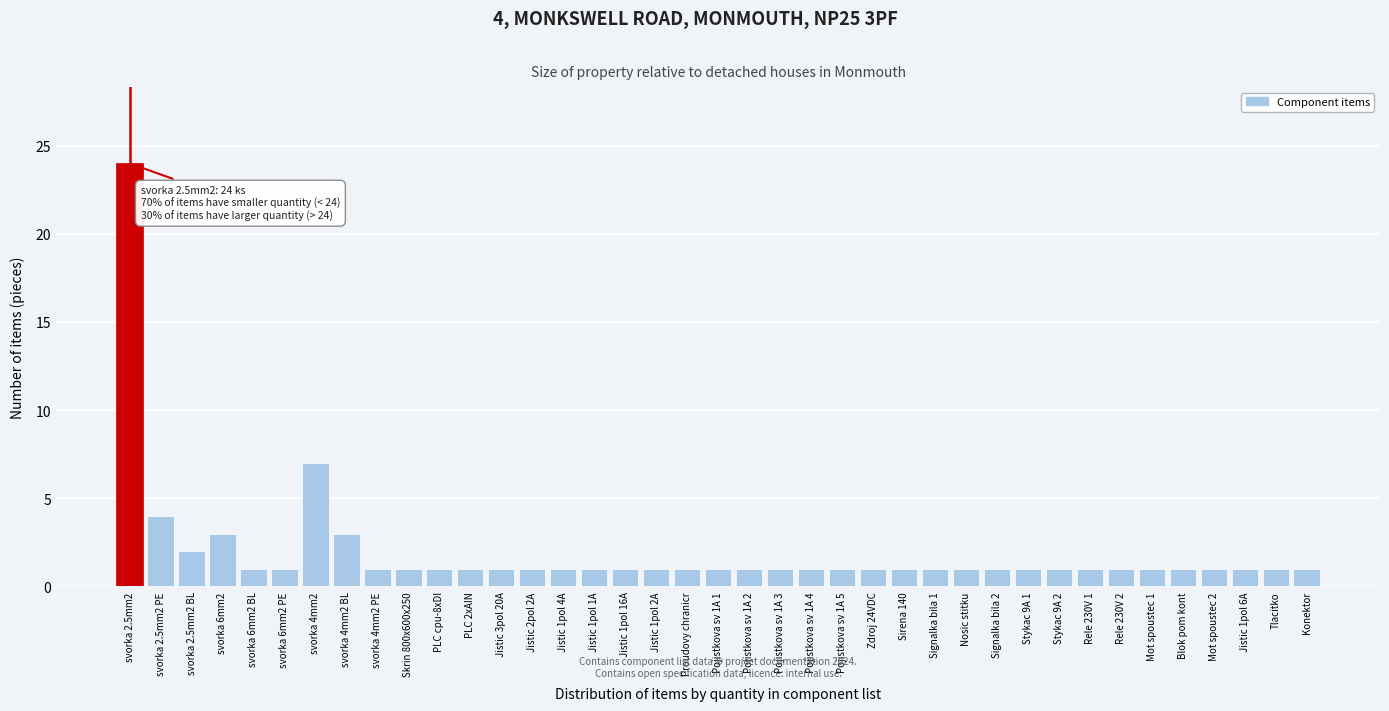

What is the difference between the maximum and second lowest values?

23